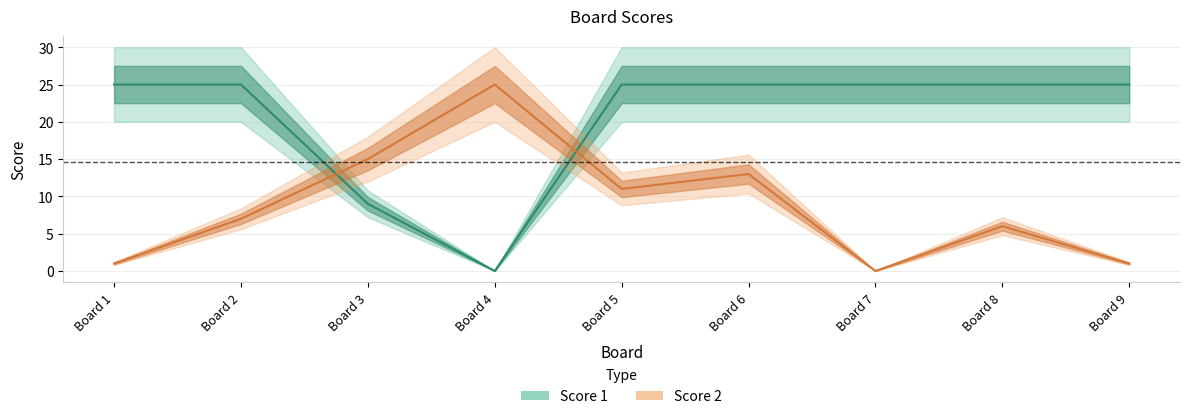

What is the sum of the Score 2 values at Board 3 and Board 9?

16